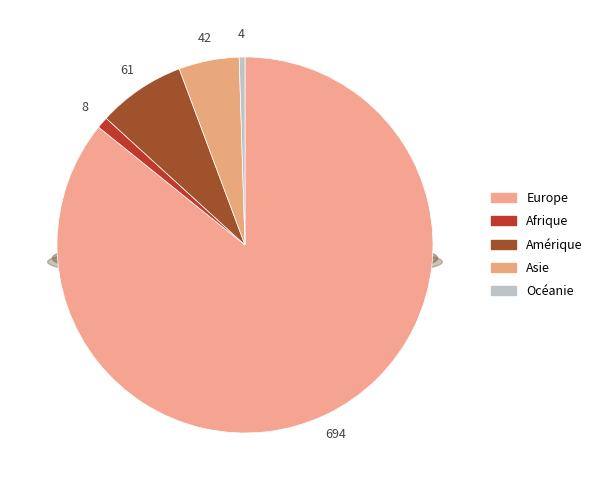

The Amérique slice represents 8% of the pie. True or false?

True